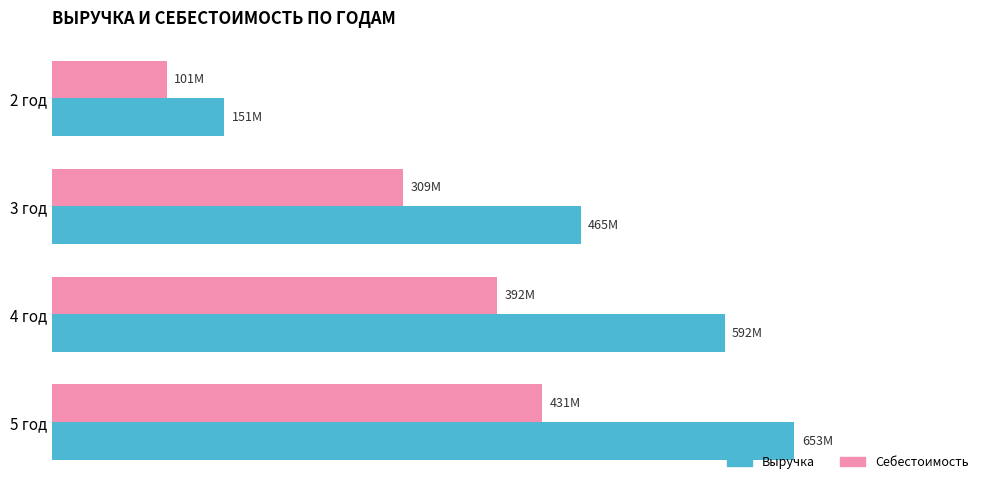

What are all the series names shown in the legend?

Выручка, Себестоимость